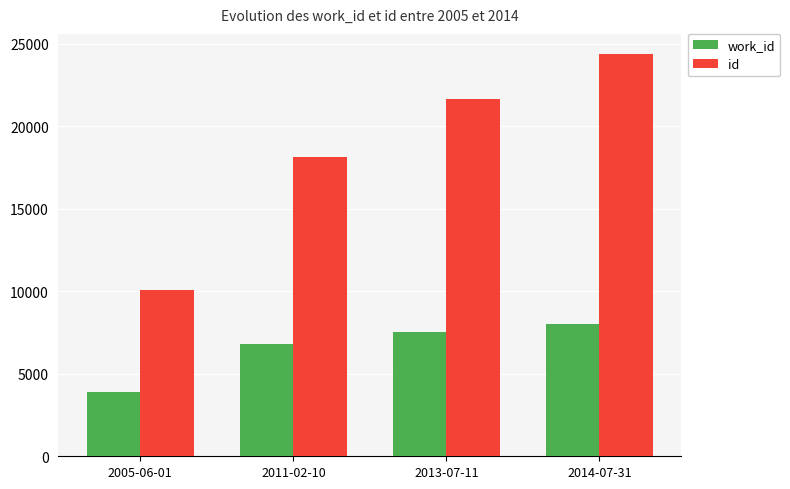

Between 2013-07-11 and 2014-07-31, which series saw the biggest shift?

id